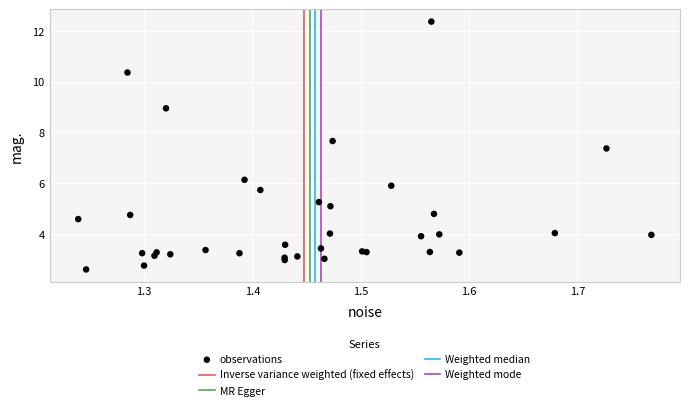

What Y value in the scatter plot is closest to 7?

7.4